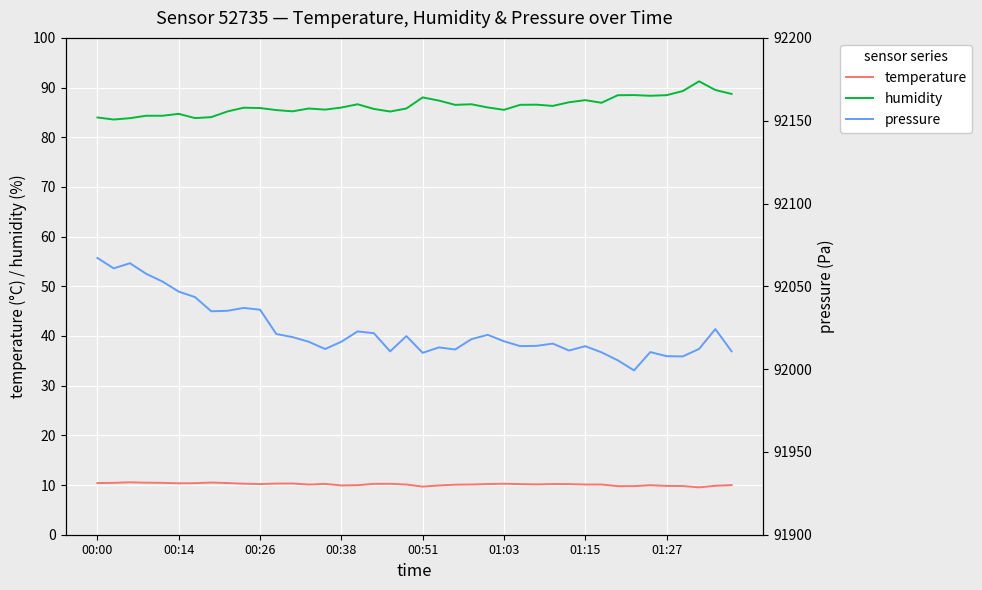

What is the maximum value for humidity?

91.3